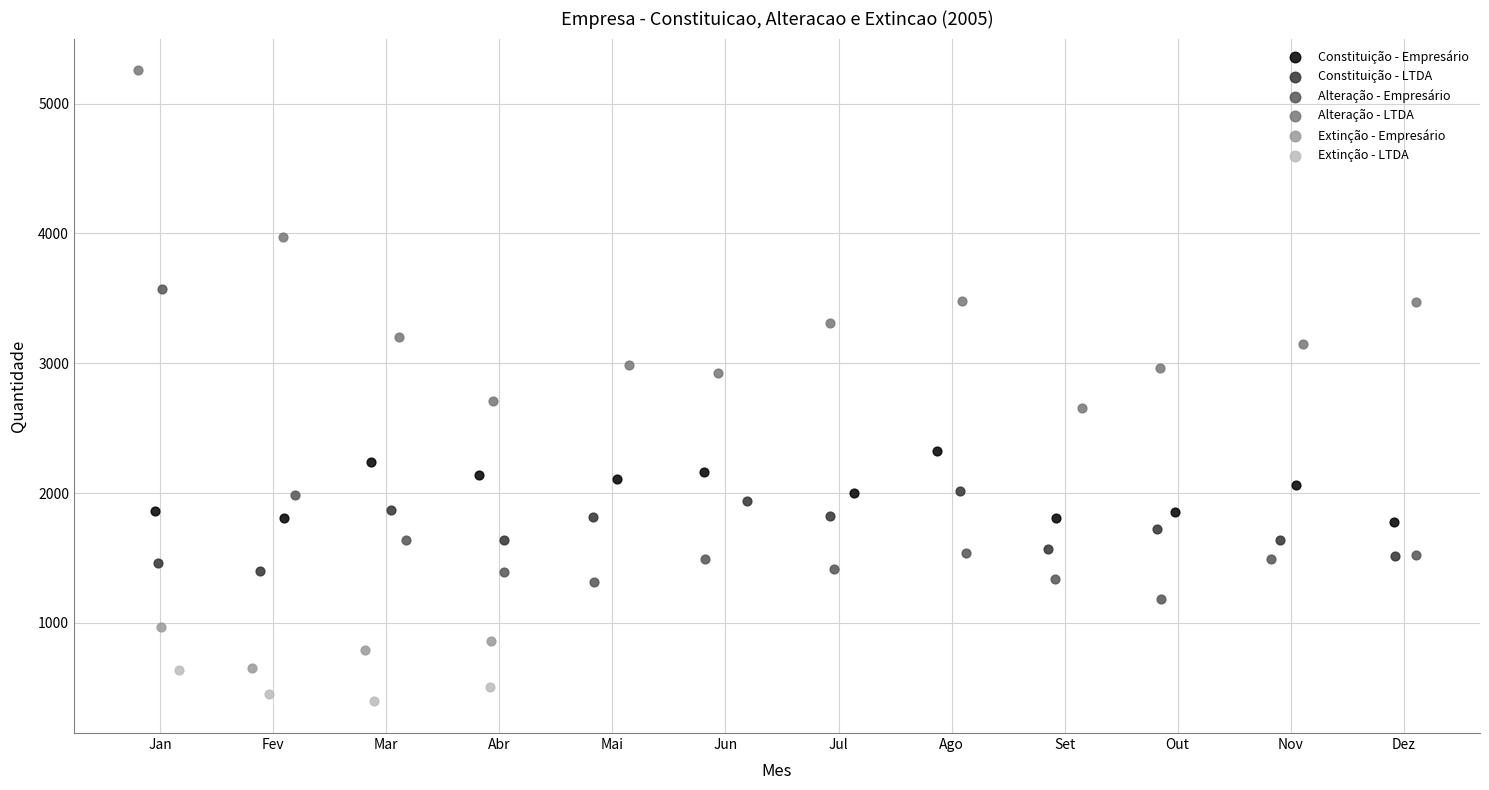

Which series reaches the minimum Y coordinate?

Extinção - LTDA